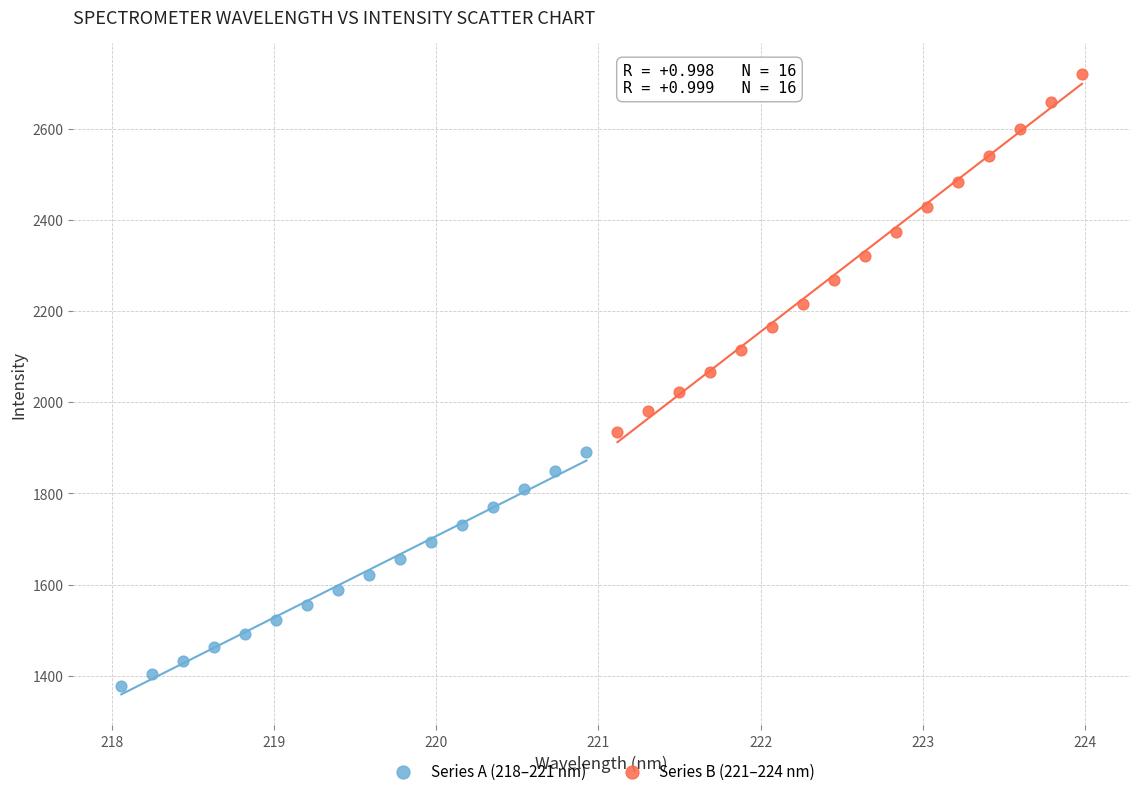

Which series contains the lowest Y value?

Series A (218–221 nm)